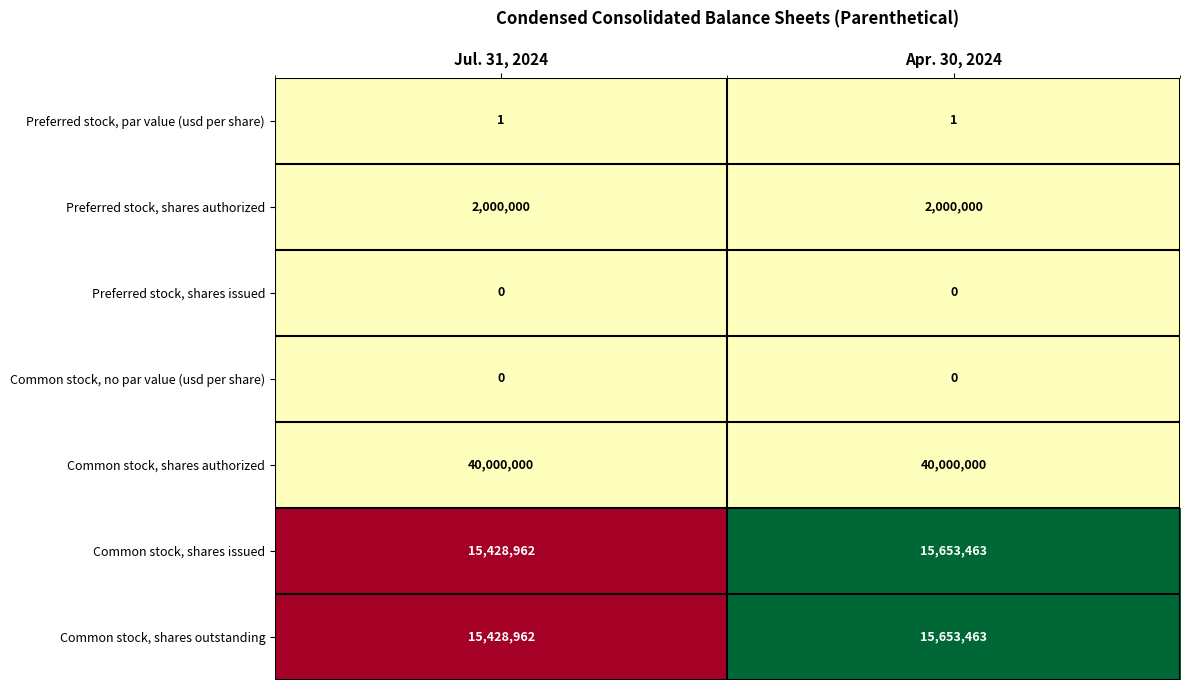

Rank the categories by Common stock, shares issued value from highest to lowest.

Apr. 30, 2024, Jul. 31, 2024